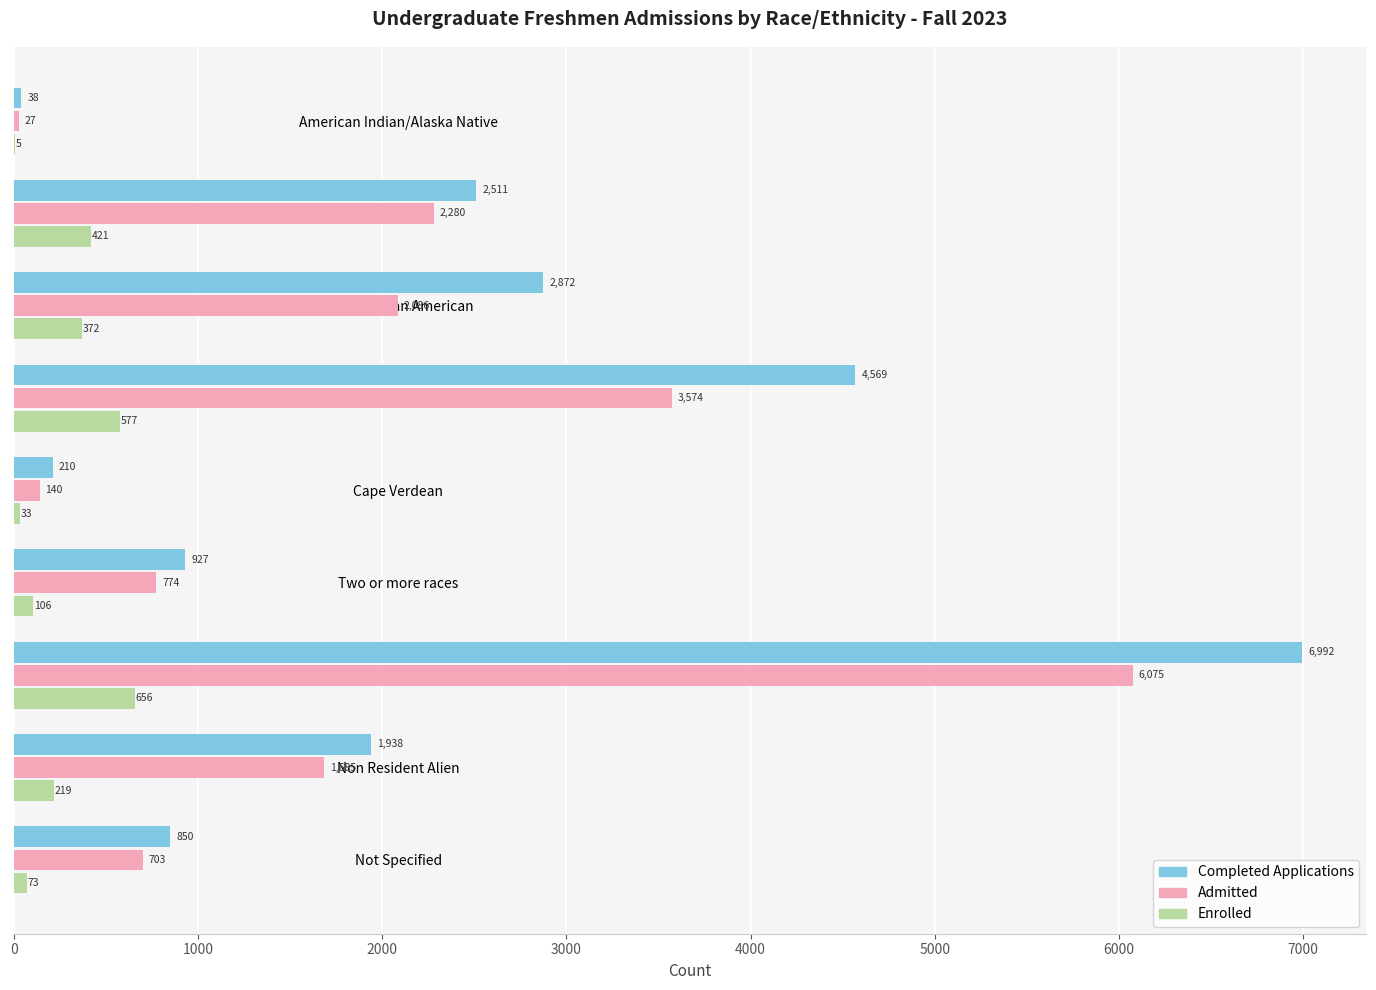

At which label is Enrolled closest to 330?

Black/African American